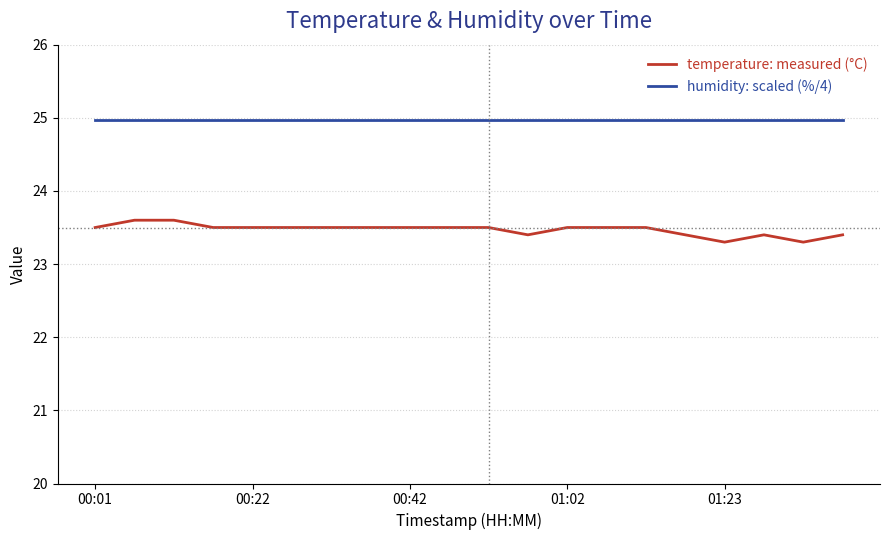

Does the chart have visible grid lines?

Yes